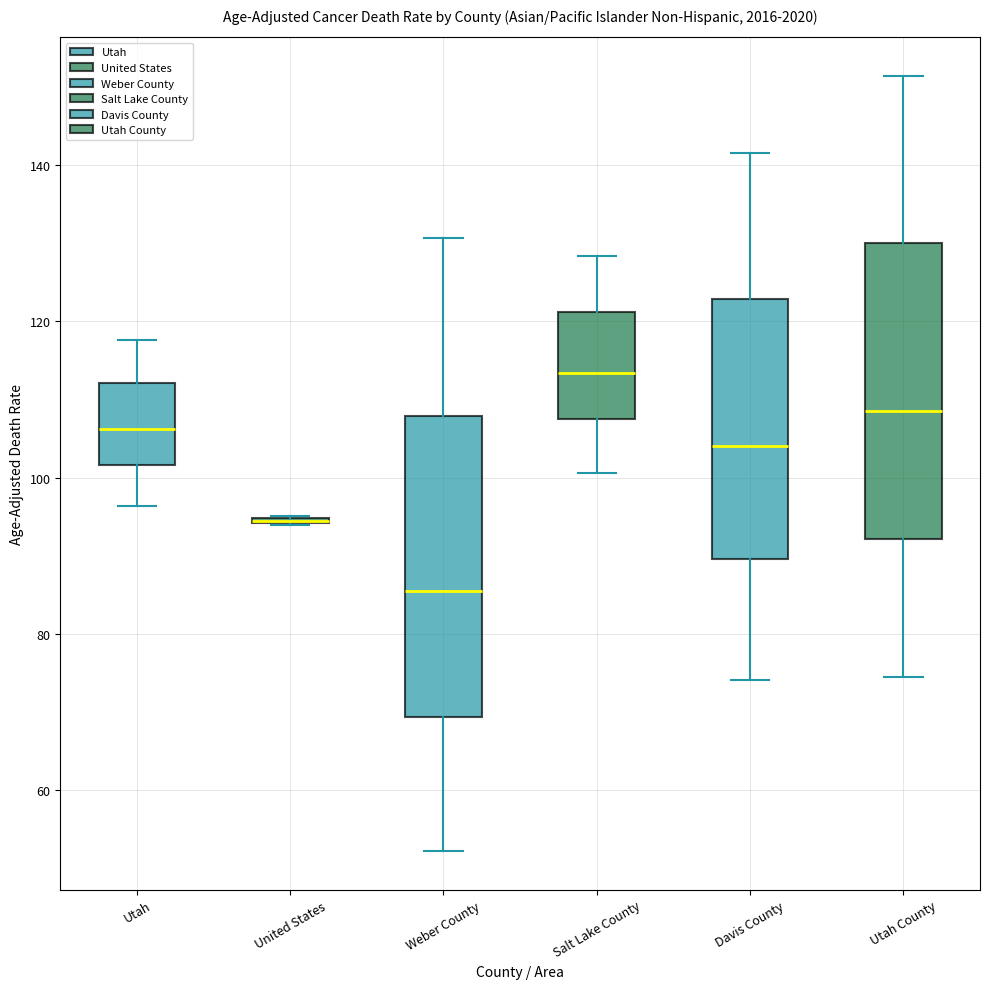

Where does the median line of the box for Weber County sit on the y-axis? The values are not printed on the chart, so give them approximately, as read against the axis.

86